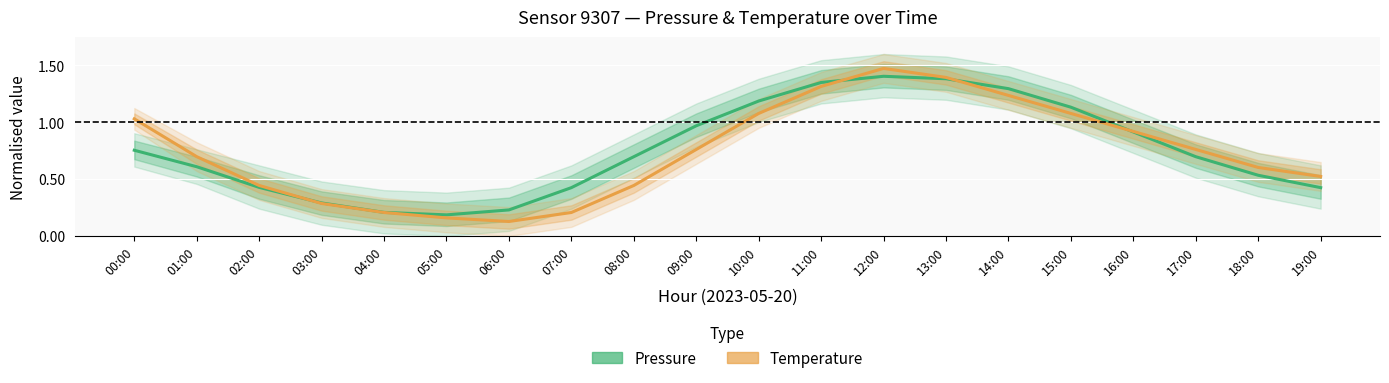

At which category is the sum across all series the highest?

12:00